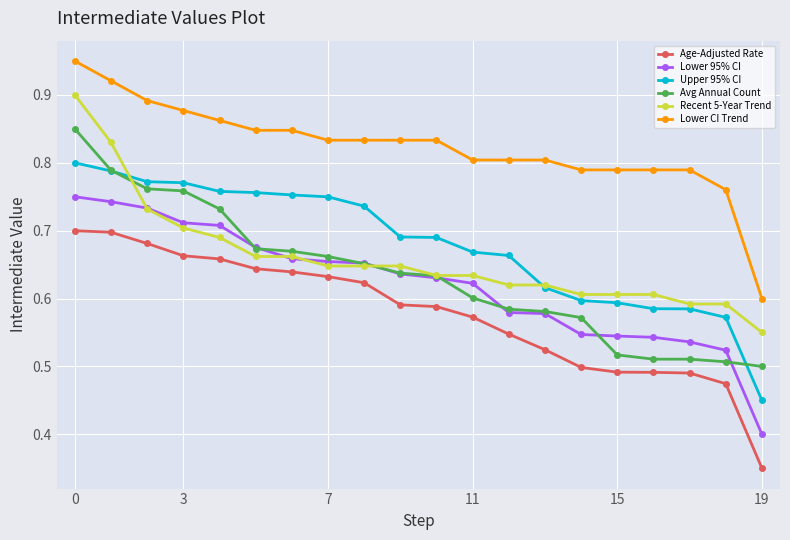

At how many categories does at least one series exceed 0?

20